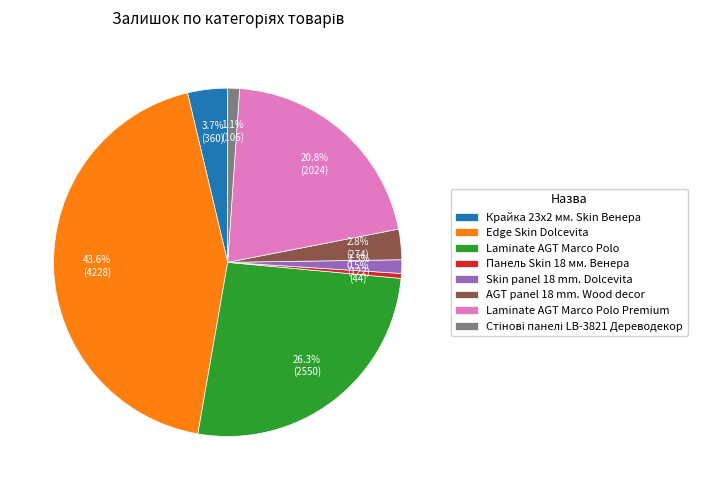

Approximately how many times larger is the value at Laminate AGT Marco Polo Premium compared to Панель Skin 18 мм. Венера?

46.0